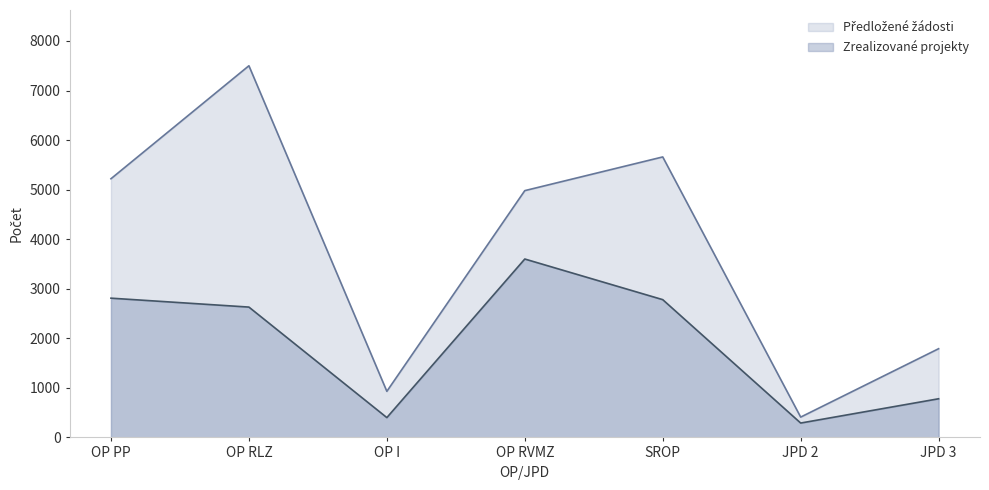

Reading left to right, transcribe all the data shown in this chart.

Předložené žádosti: 5220	7500	930	4980	5660	410	1790
Zrealizované projekty: 2810	2630	400	3600	2780	290	780